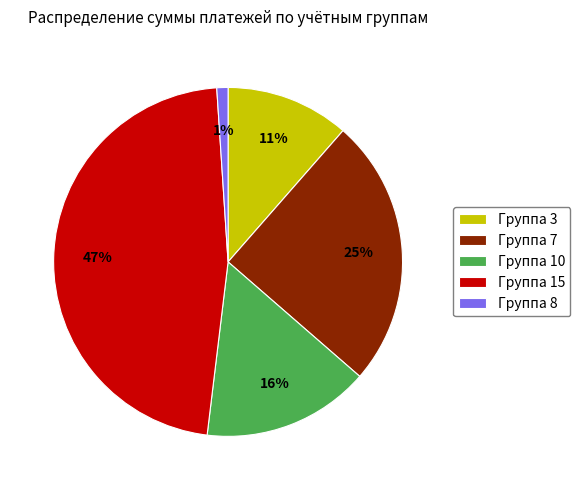

Which has a higher value, Группа 15 or Группа 7?

Группа 15